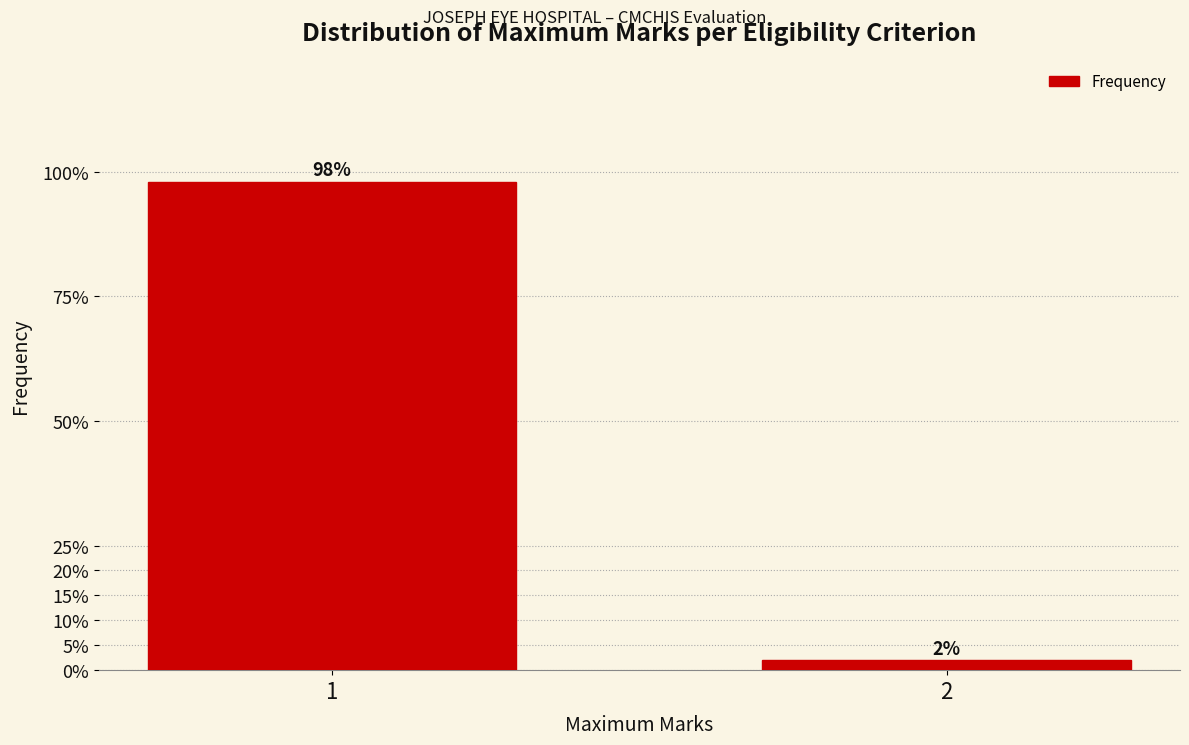

Reading left to right, extract all data points from this chart.

98.0	2.0